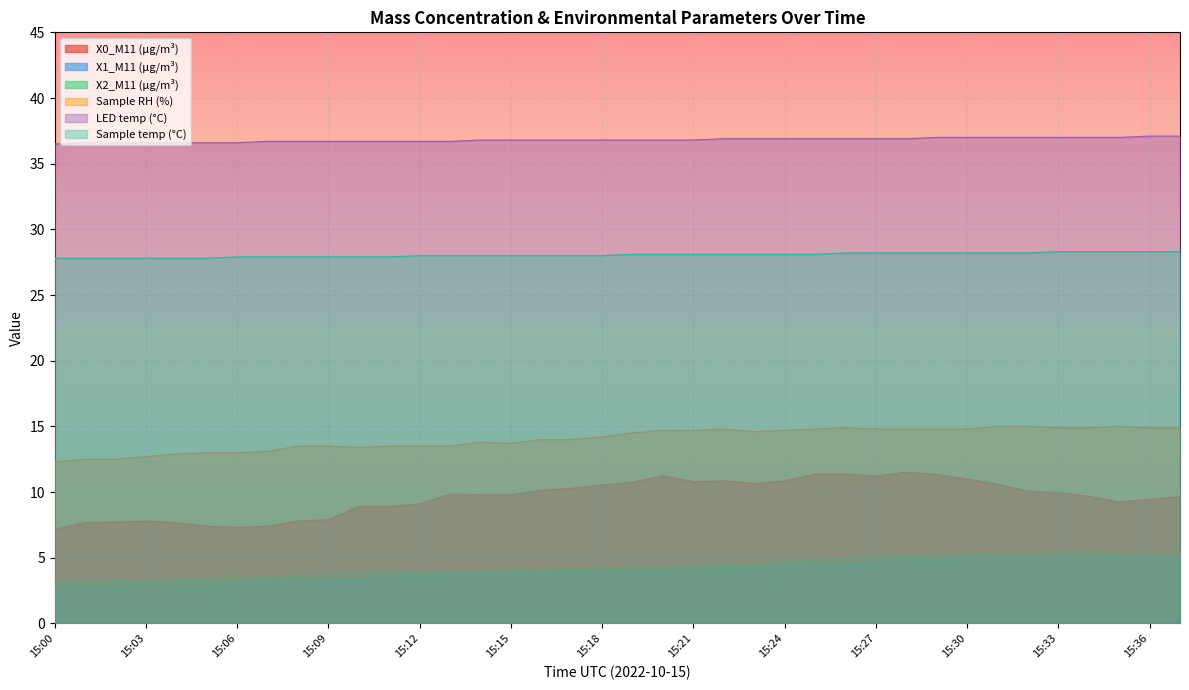

Where is LED temp (°C) nearest to the value 36?

15:00